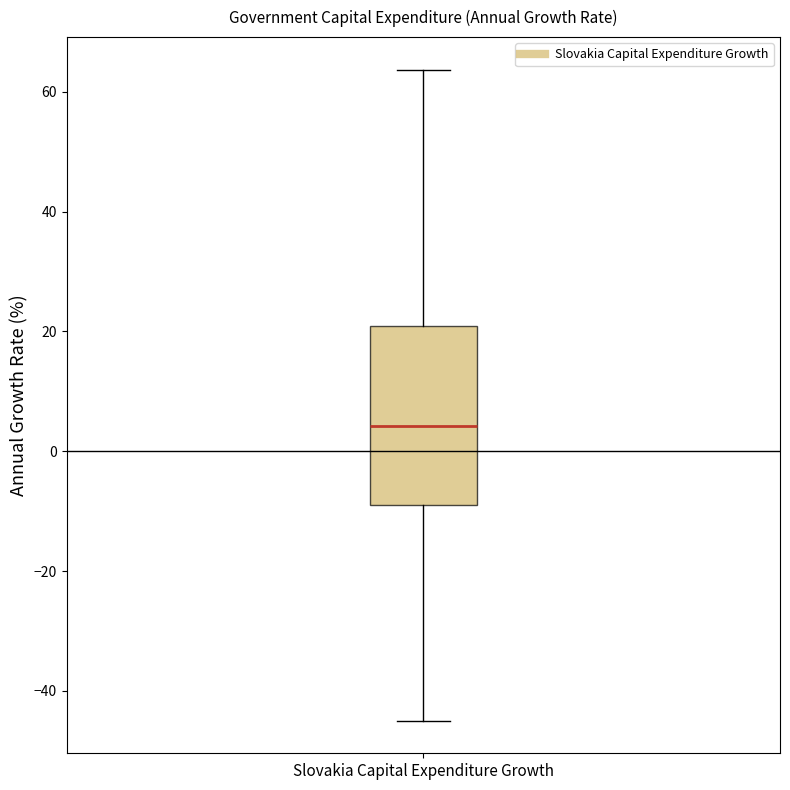

Transcribe this box plot: give where the median line is, the range the box spans, and where the two whiskers end, as read against the y-axis. The values are not printed on the chart, so give them approximately, as read against the axis.

median 4, box -10 to 20, whiskers -44 to 64